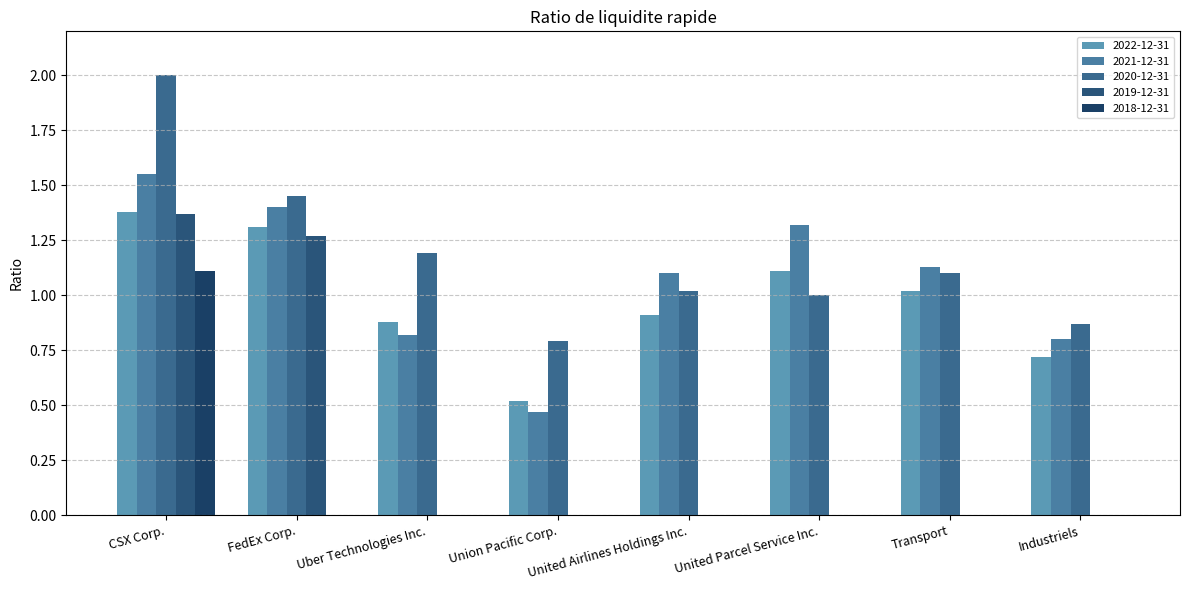

True or false: 2020-12-31 has a value of 1.4 at FedEx Corp..

True